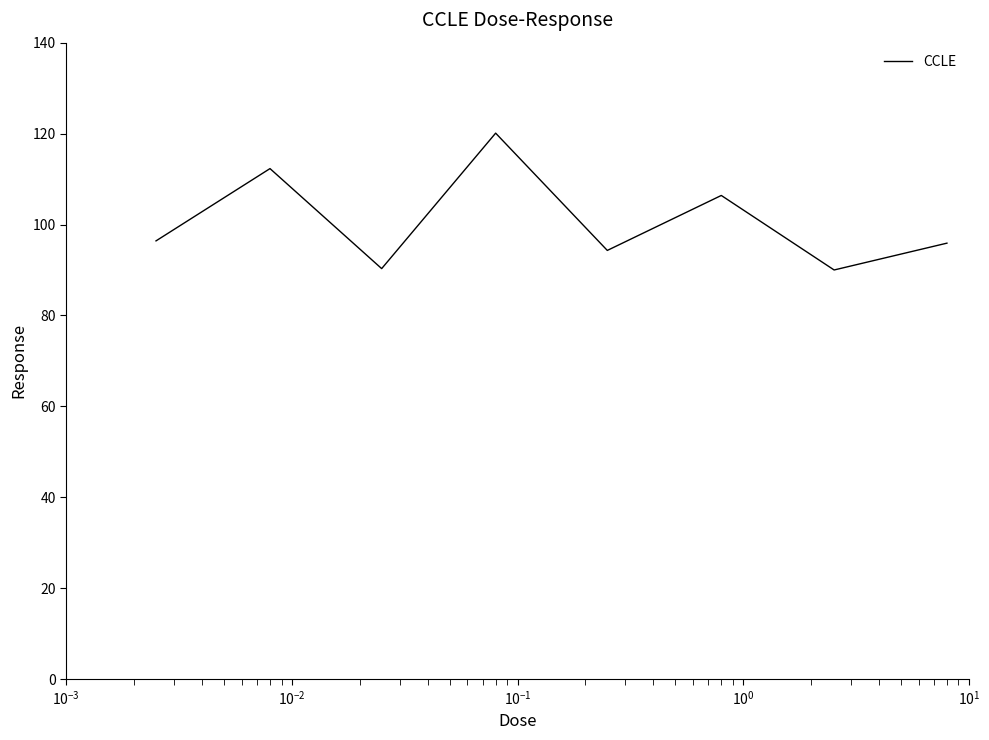

What is the difference between the maximum and second lowest values?

29.8